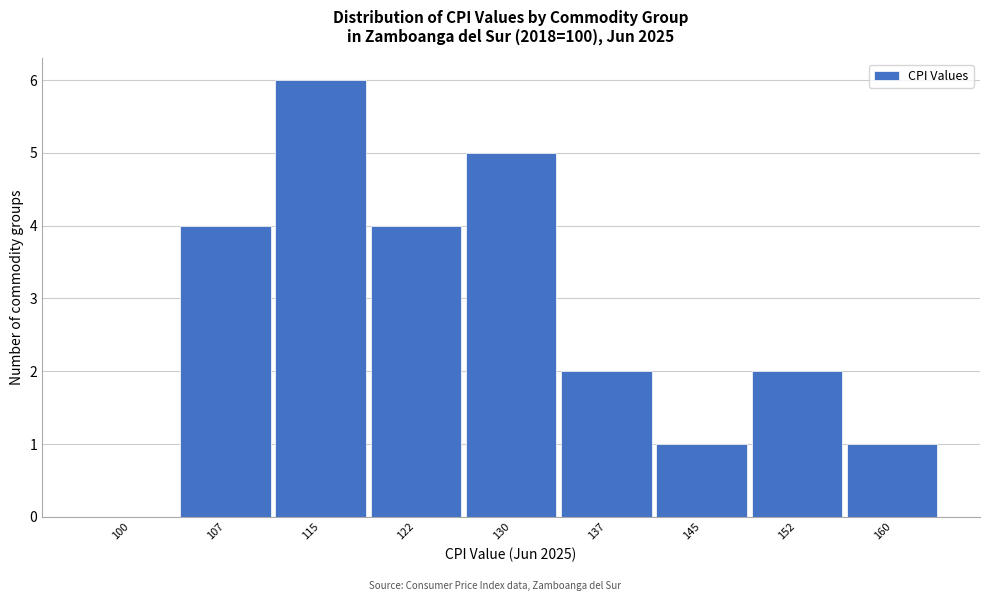

Reading left to right, list all the values displayed in this chart.

100=0	107=4	115=6	122=4	130=5	137=2	145=1	152=2	160=1